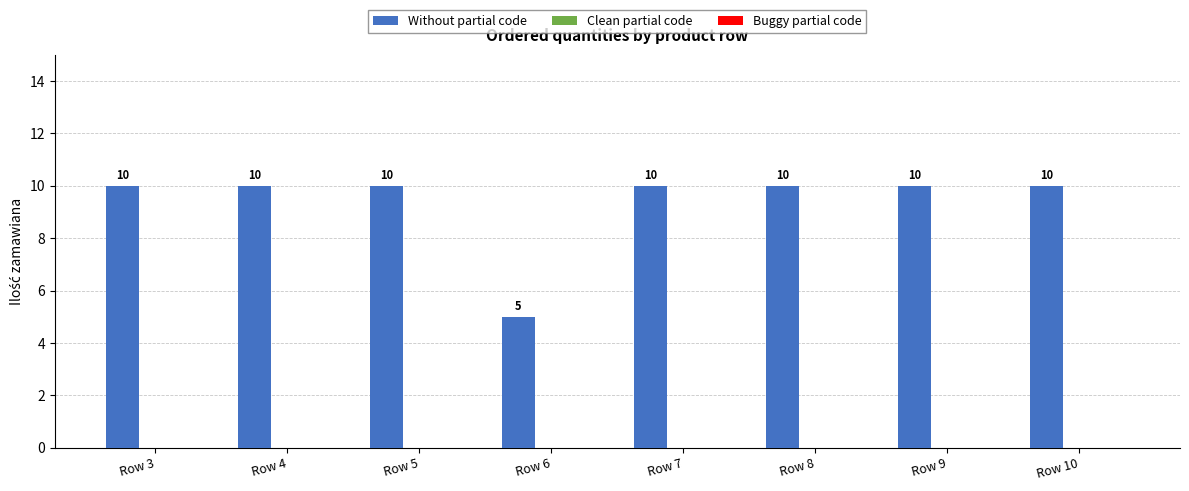

Is it true that the value at Row 10 is 6?

False